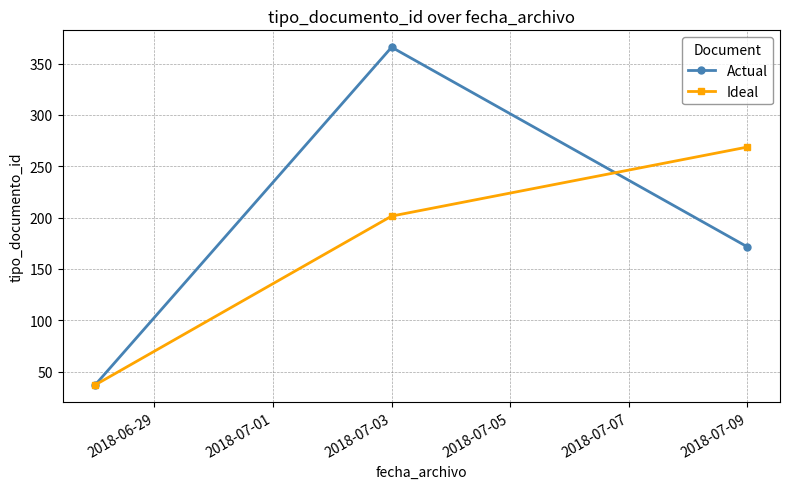

List the series in order of their overall mean, lowest first.

Ideal, Actual